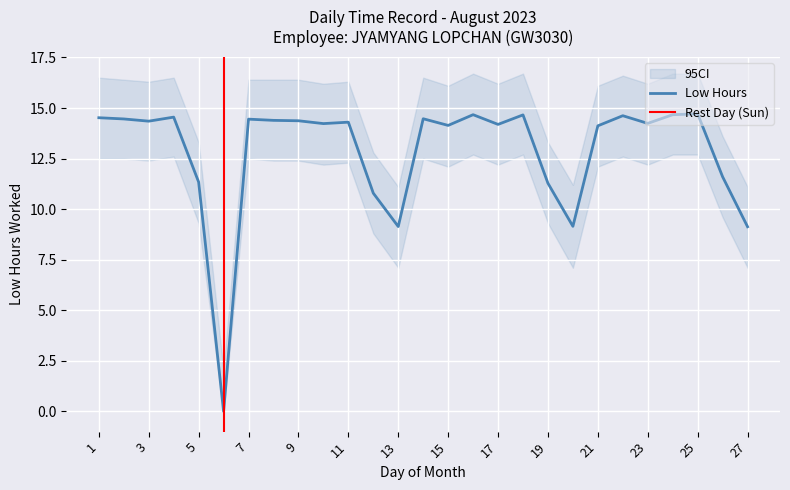

Which label corresponds to the largest value in the chart?

25